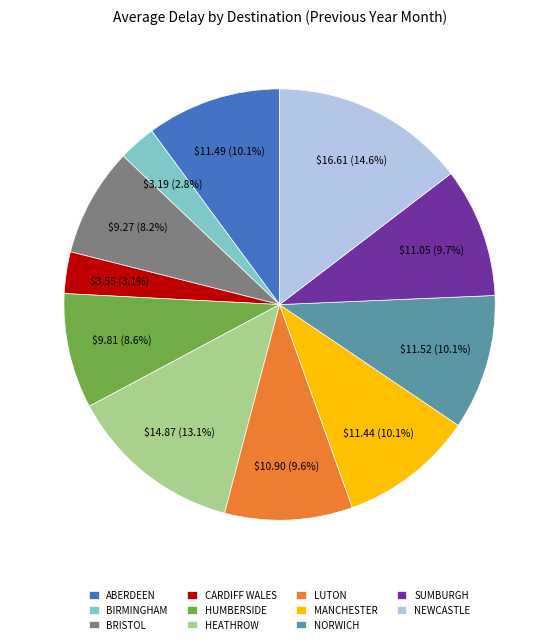

Which slice is the largest?

NEWCASTLE